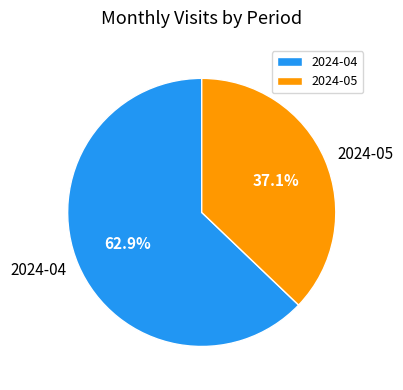

To the nearest percent, what is the difference between the largest and smallest slice percentages?

26%